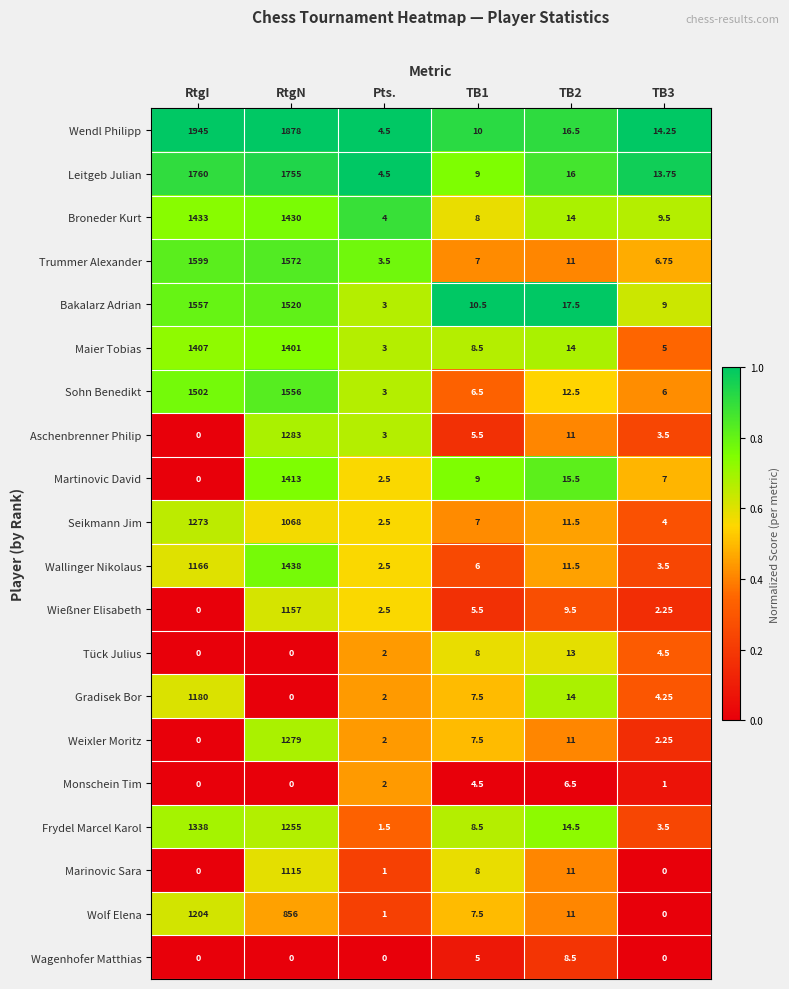

List the series in order of their peak value, lowest first.

Monschein Tim, Wagenhofer Matthias, Tück Julius, Marinovic Sara, Wießner Elisabeth, Gradisek Bor, Wolf Elena, Seikmann Jim, Weixler Moritz, Aschenbrenner Philip, Frydel Marcel Karol, Maier Tobias, Martinovic David, Broneder Kurt, Wallinger Nikolaus, Sohn Benedikt, Bakalarz Adrian, Trummer Alexander, Leitgeb Julian, Wendl Philipp